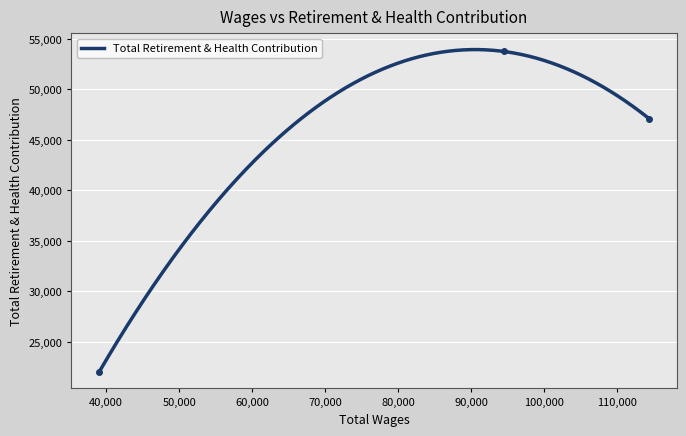

What is the change in value from 94520.0 to 39009.0?

-31758